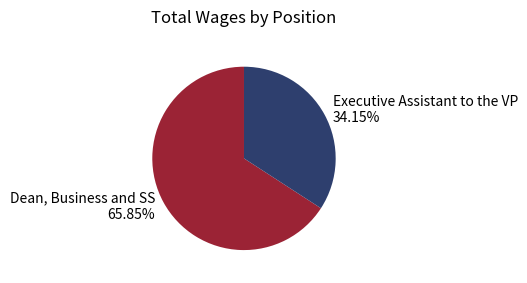

Rank the categories by value from lowest to highest.

Executive Assistant to the VP, Dean, Business and SS